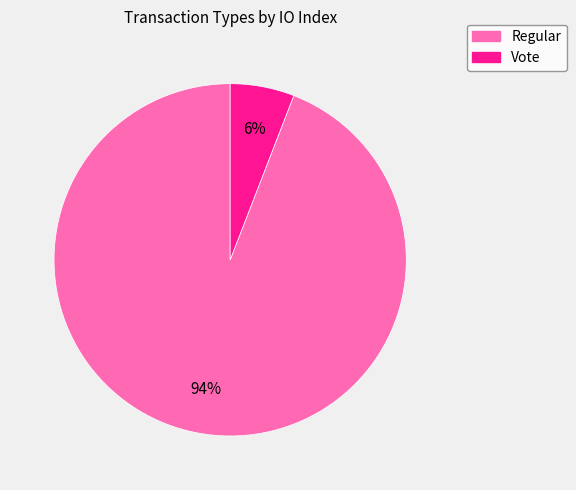

To the nearest percent, what percentage of the pie is Vote?

6%